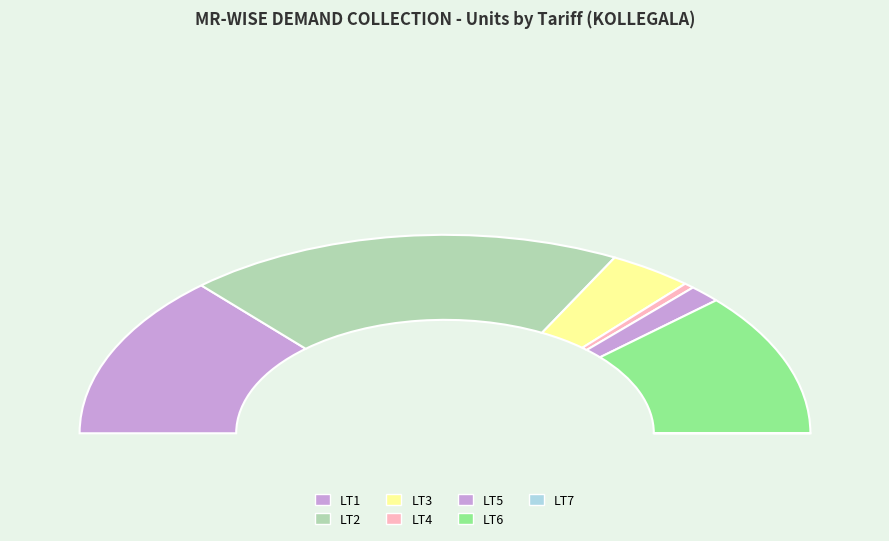

To the nearest percent, what portion does LT3 represent?

7%